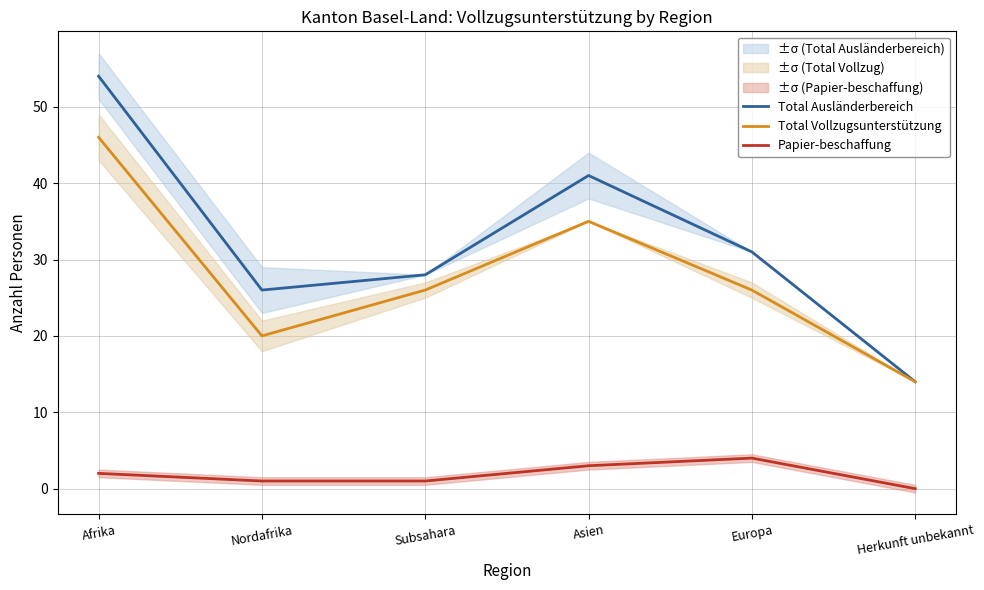

What is the difference between the Total Vollzugsunterstützung values at Subsahara and Nordafrika?

6